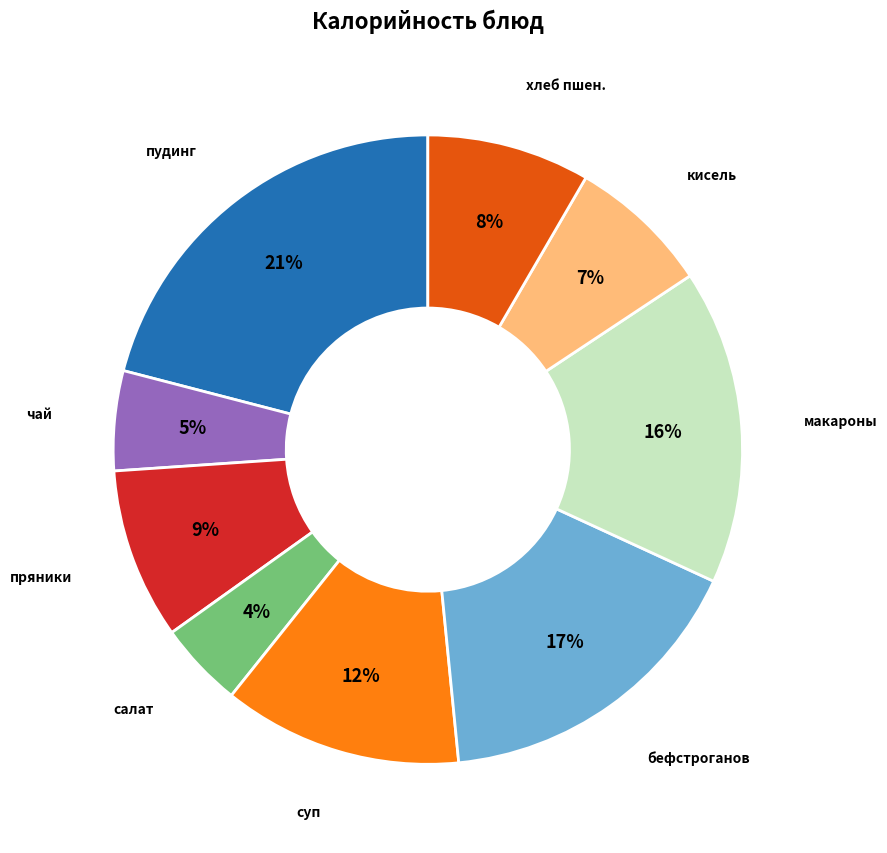

Is there any slice that represents more than half of the pie?

No